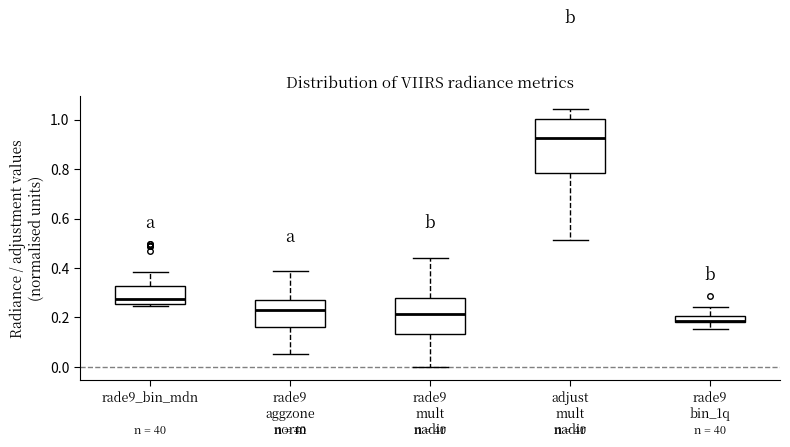

Where does the lower whisker of the box for rade9 aggzone norm end on the y-axis? The values are not printed on the chart, so give them approximately, as read against the axis.

0.06